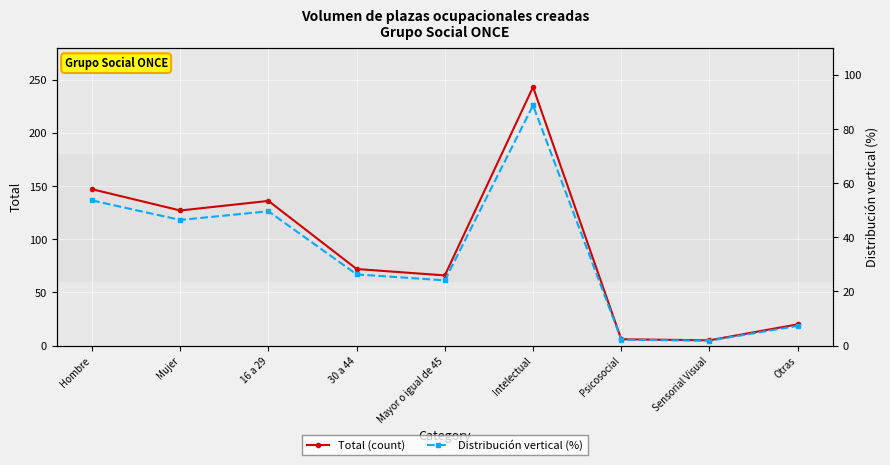

At which label does Total (count) first exceed 72?

Hombre